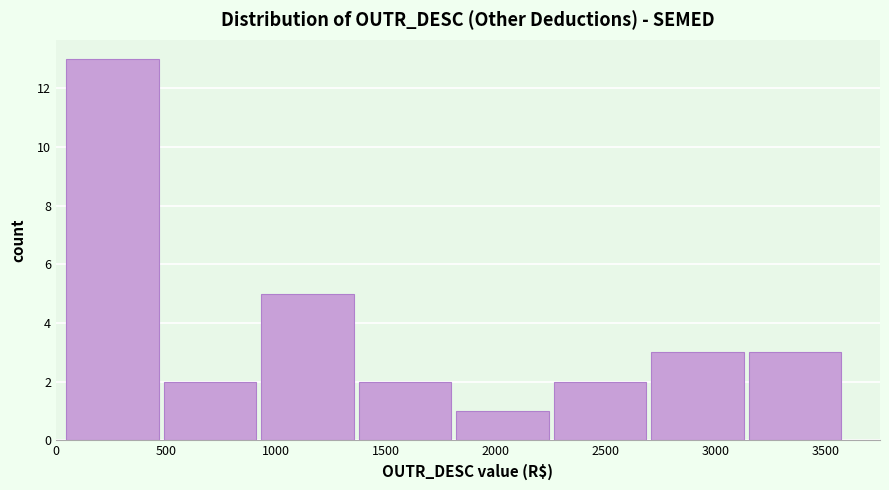

Over which range of the x-axis is the bar tallest?

50 to 500